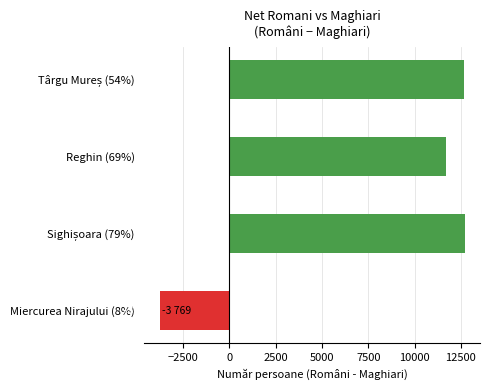

What is the smallest value displayed?

-3769